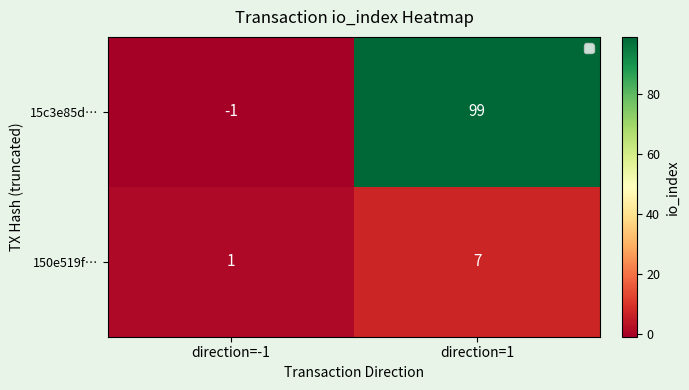

What is the greatest value displayed?

99